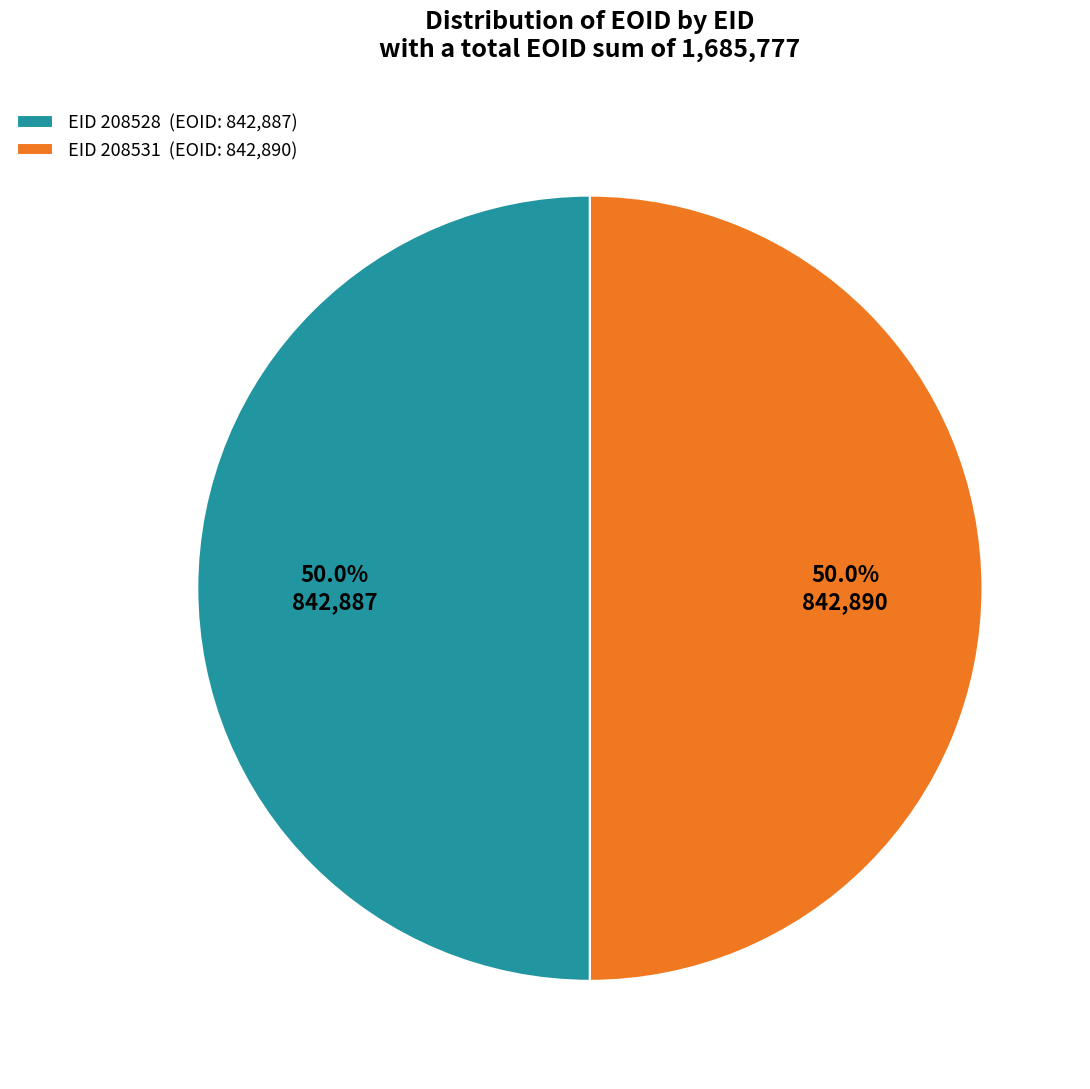

What is the ratio of the value at EID 208531 (EOID: 842,890) to the value at EID 208528 (EOID: 842,887)?

1.0